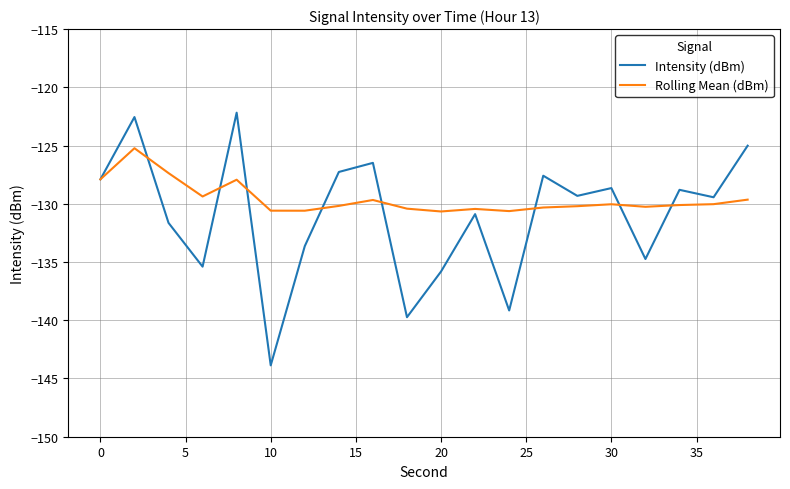

What is the minimum value for Rolling Mean (dBm)?

-130.7